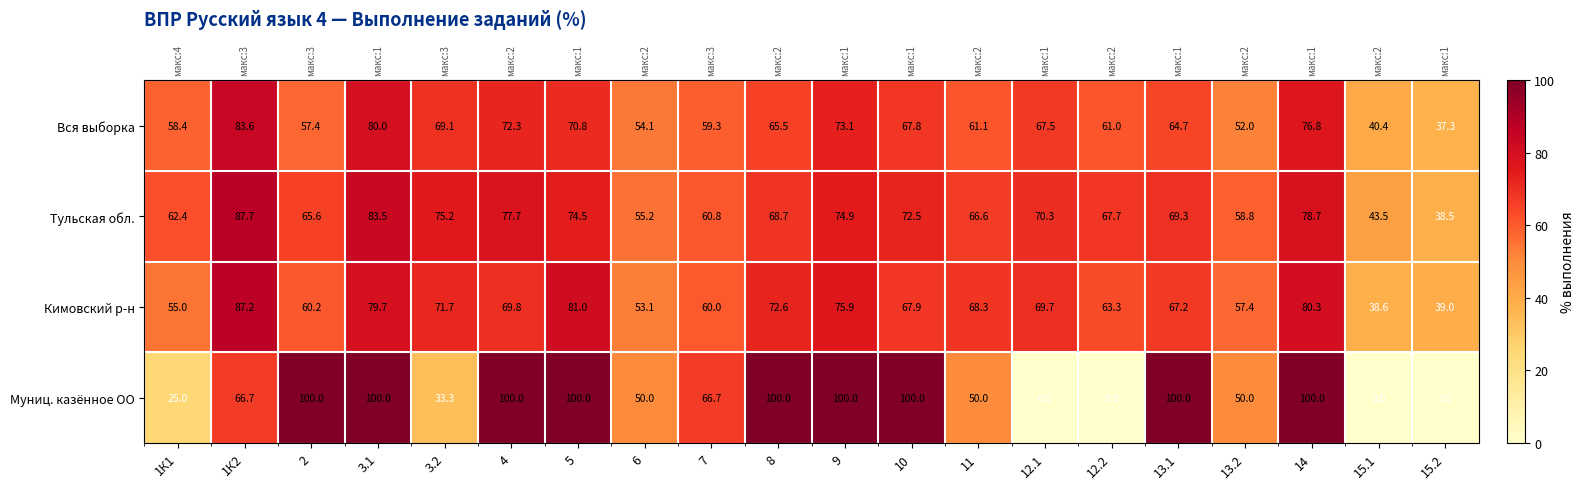

Rank the series by their maximum value, from lowest to highest.

Вся выборка, Кимовский р-н, Тульская обл., Муниц. казённое ОО